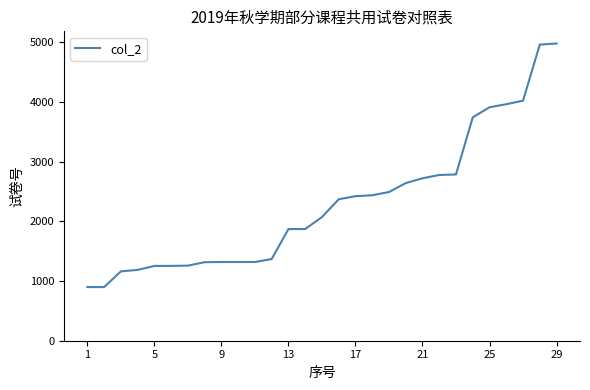

What is the difference between the maximum and minimum values?

4081